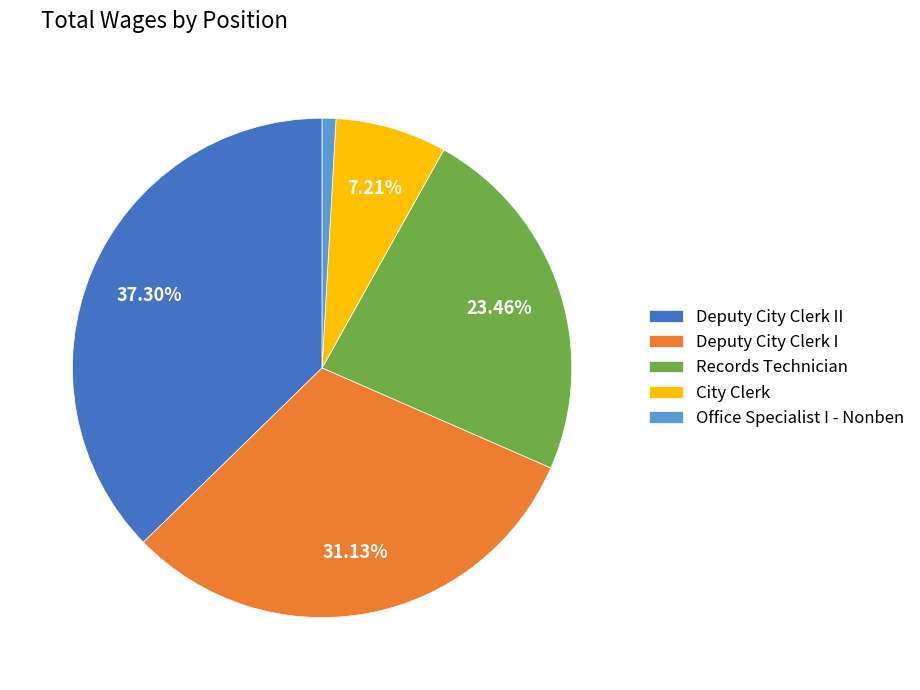

Does City Clerk represent more than half of the total?

No